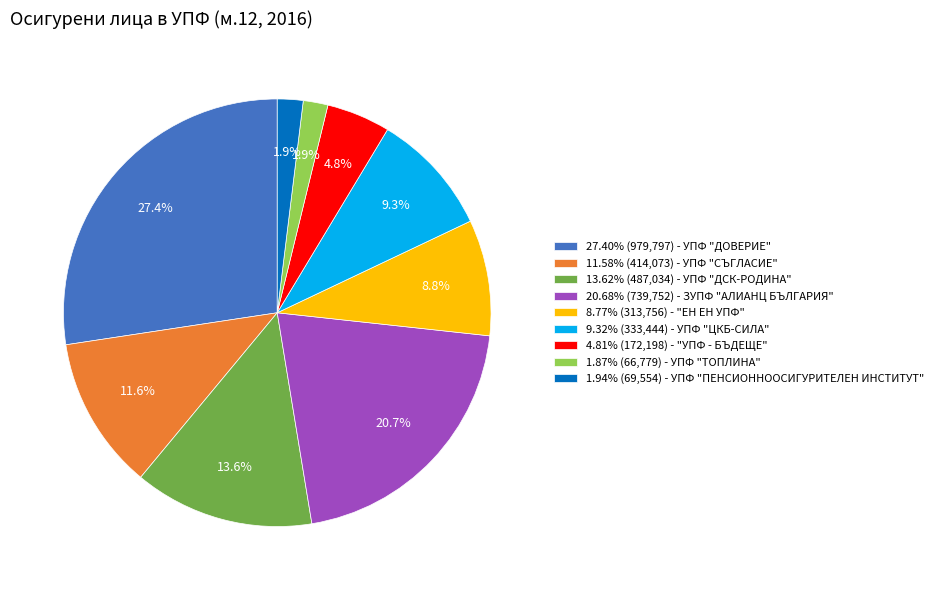

To the nearest percent, what is the average slice percentage?

11%